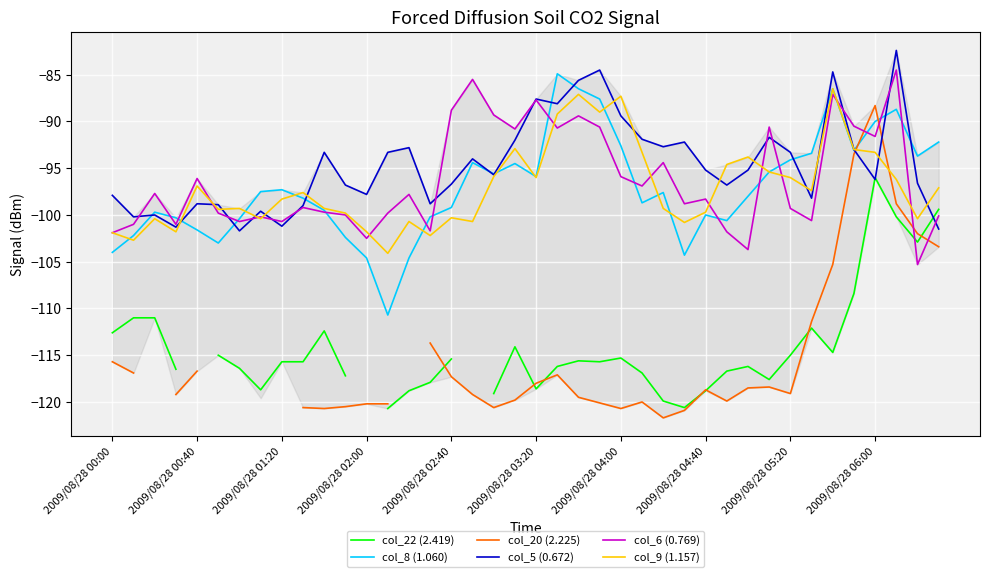

The col_9 (1.157) series shows -96.0 at 2009/08/28 03:20. True or false?

True